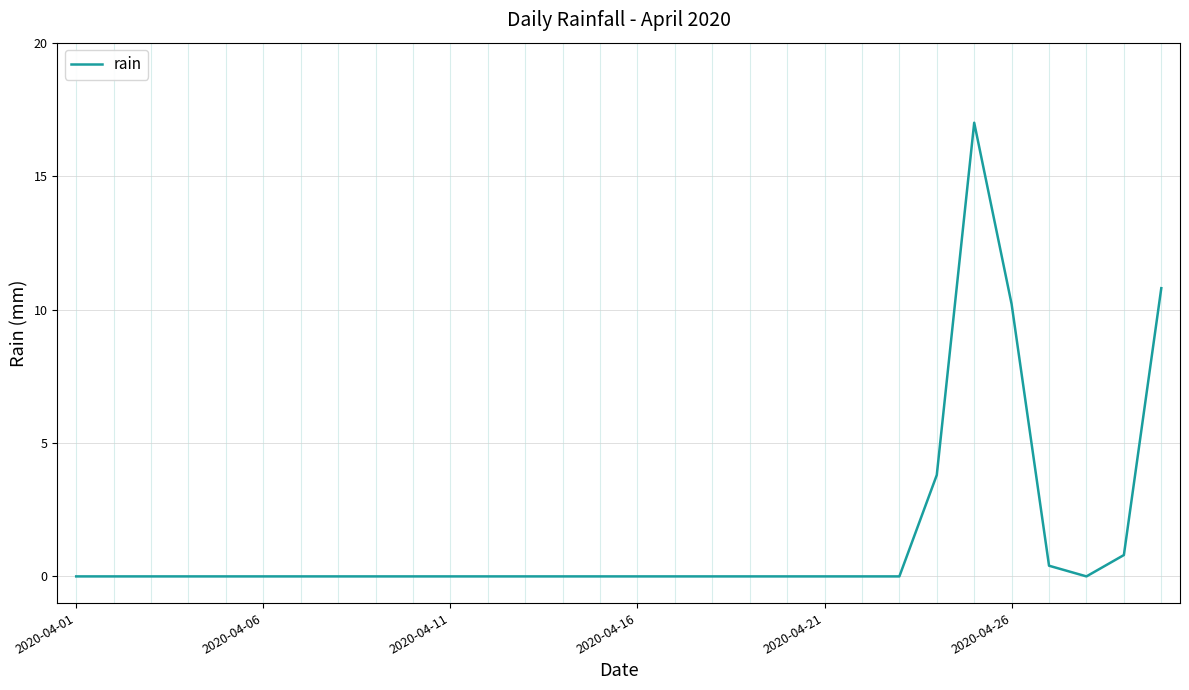

What is the difference between the maximum and minimum values?

17.0